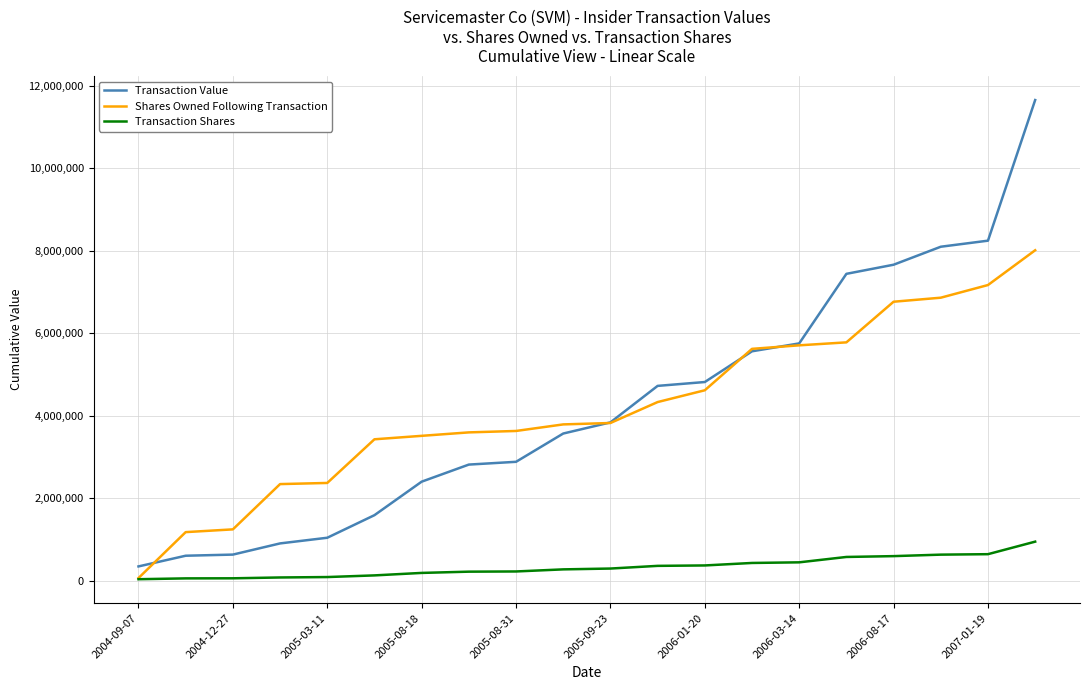

What is the maximum value for Shares Owned Following Transaction?

8013971